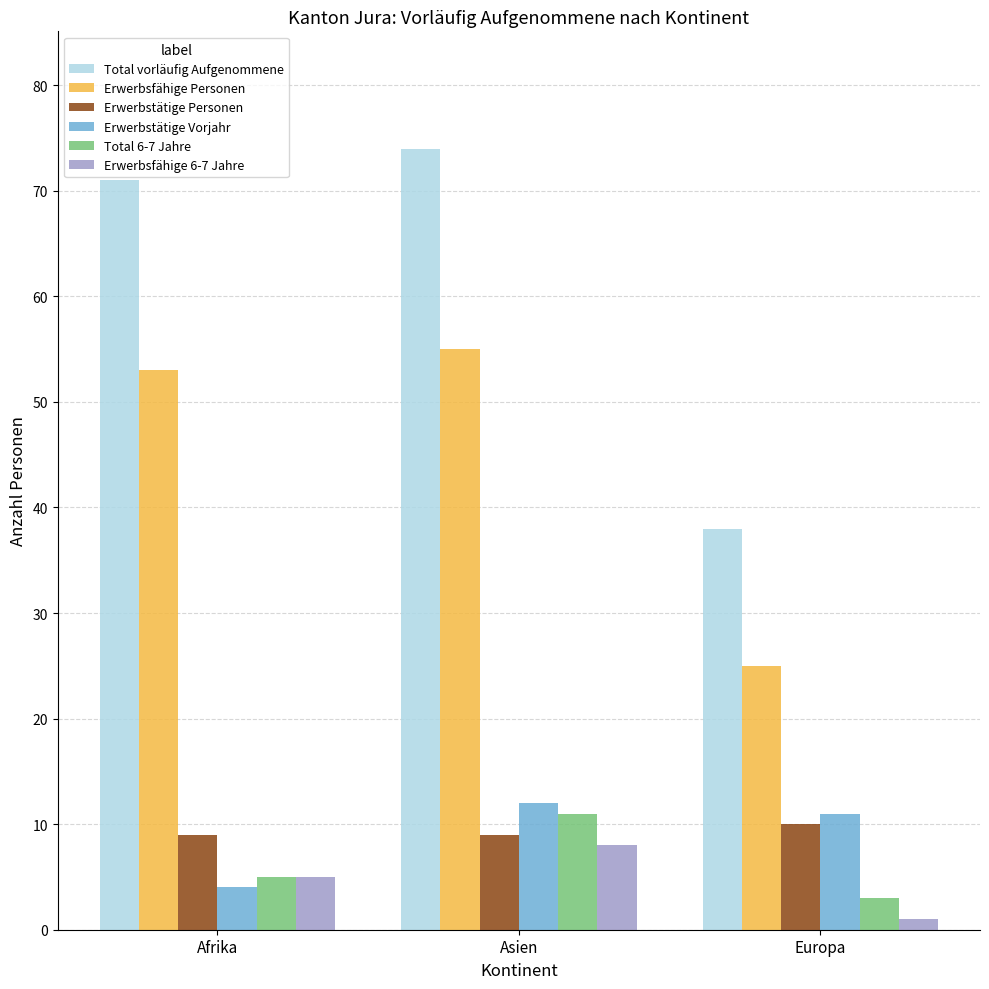

Which category has the lowest value in the Erwerbsfähige Personen series?

Europa